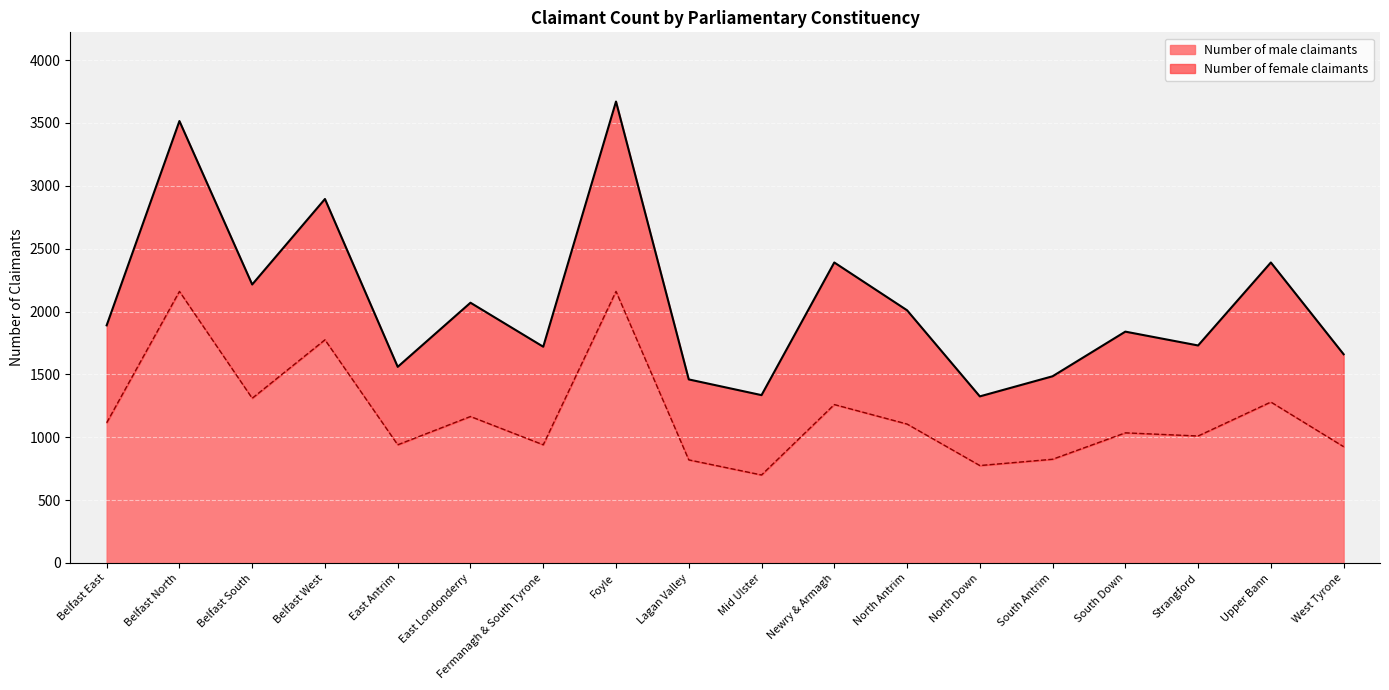

Reading right to left, extract all data points from this chart.

925	1280	1010	1035	825	775	1105	1260	700	820	2160	940	1165	940	1775	1310	2160	1115